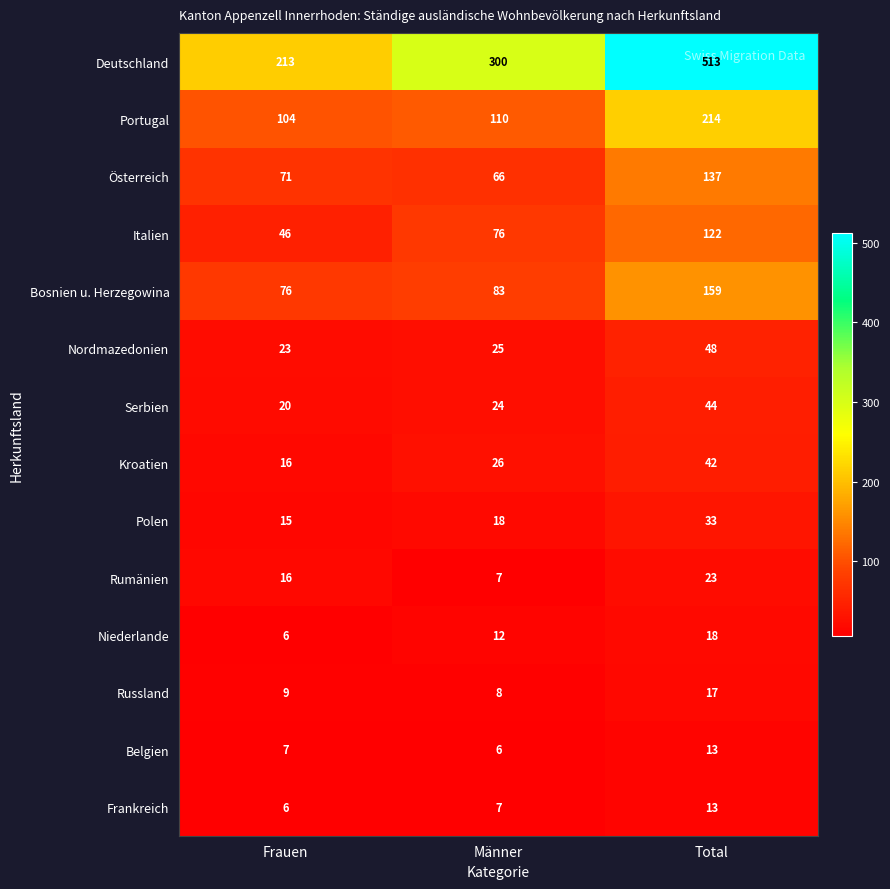

Which category has the lowest value in the Portugal series?

Frauen